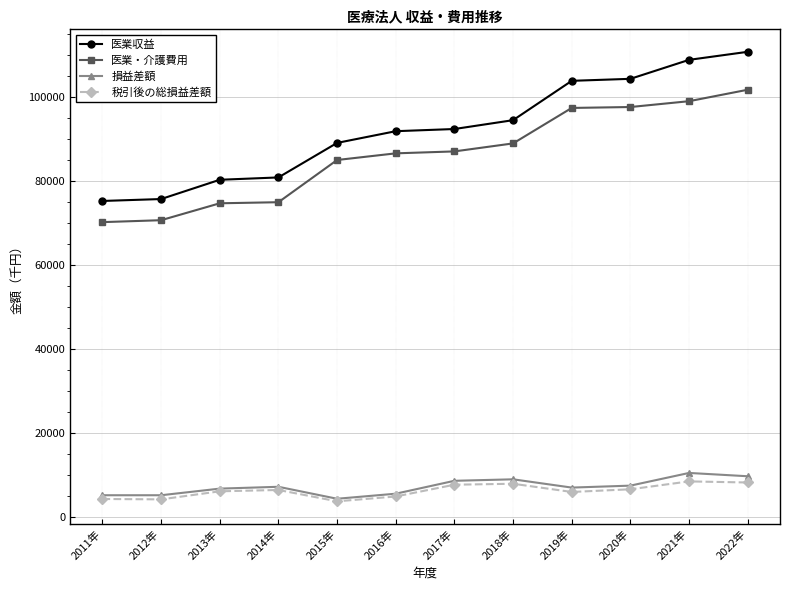

What is the greatest value displayed?

110768